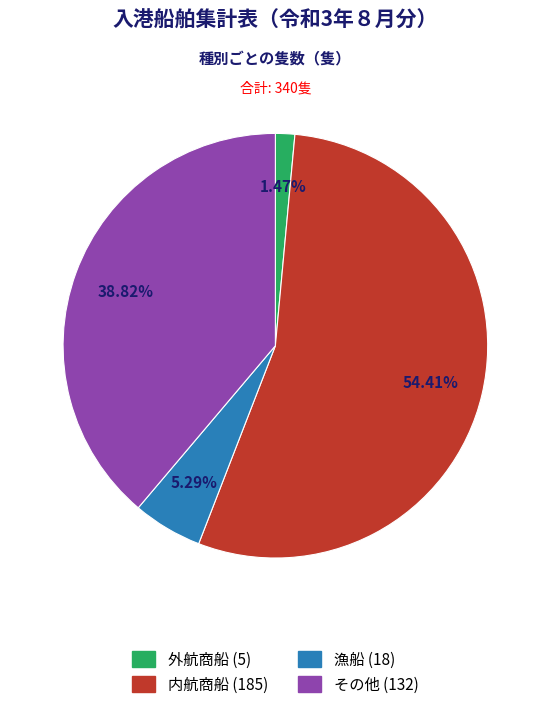

What percentage is NOT represented by 漁船?

94.7%